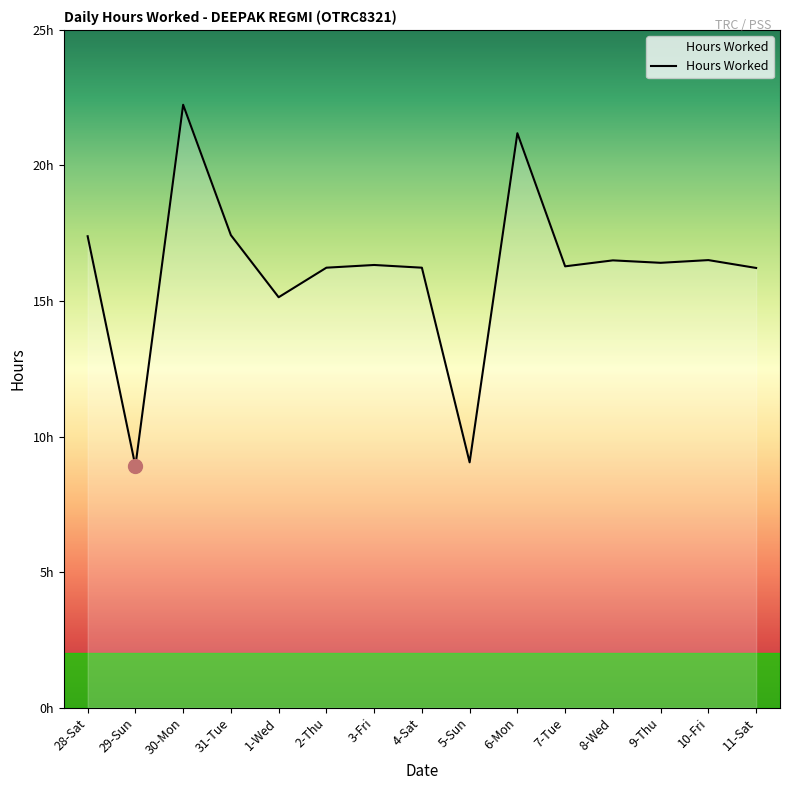

What is the label of the 15th point from the right?

28-Sat